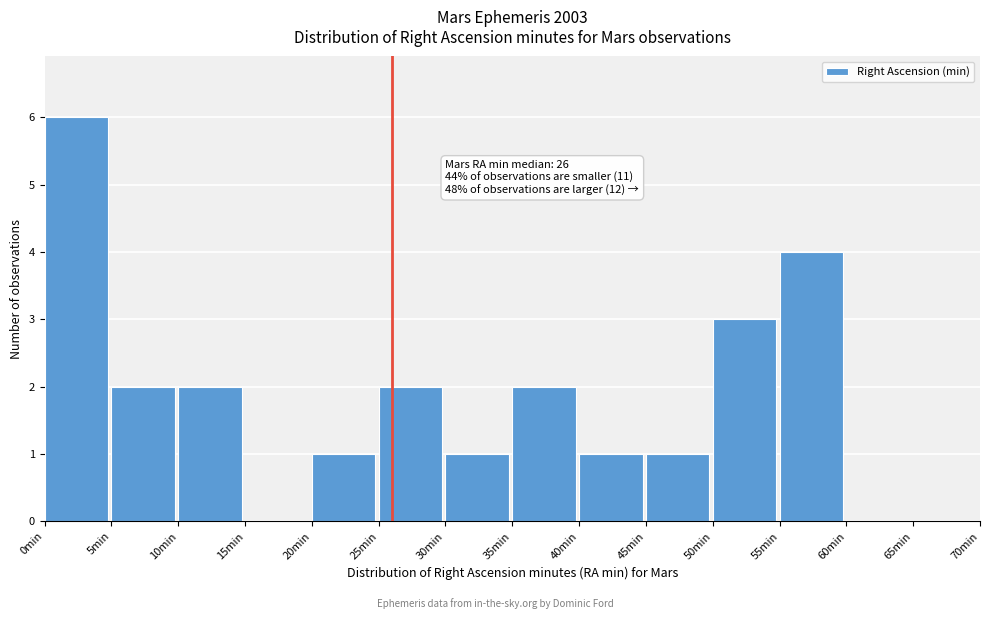

Which range on the x-axis has the tallest bar?

0 to 5